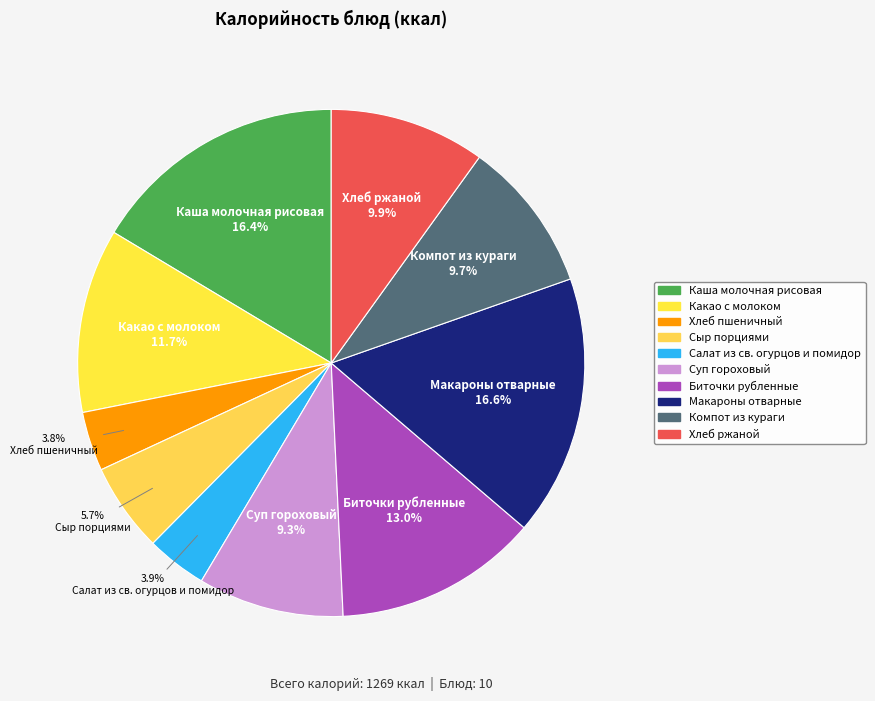

Count the number of slices in the pie.

10